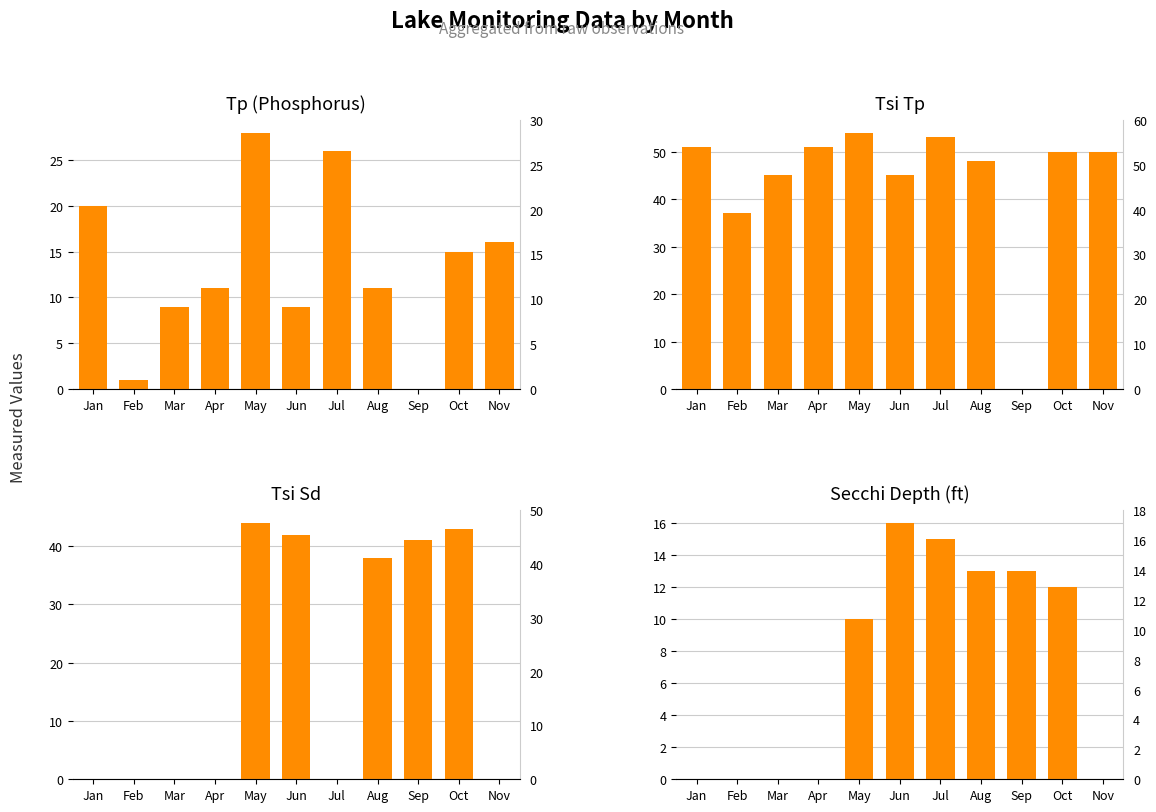

Rank the series by their average value, from lowest to highest.

Secchi Depth (ft), Tp (Phosphorus), Tsi Sd, Tsi Tp